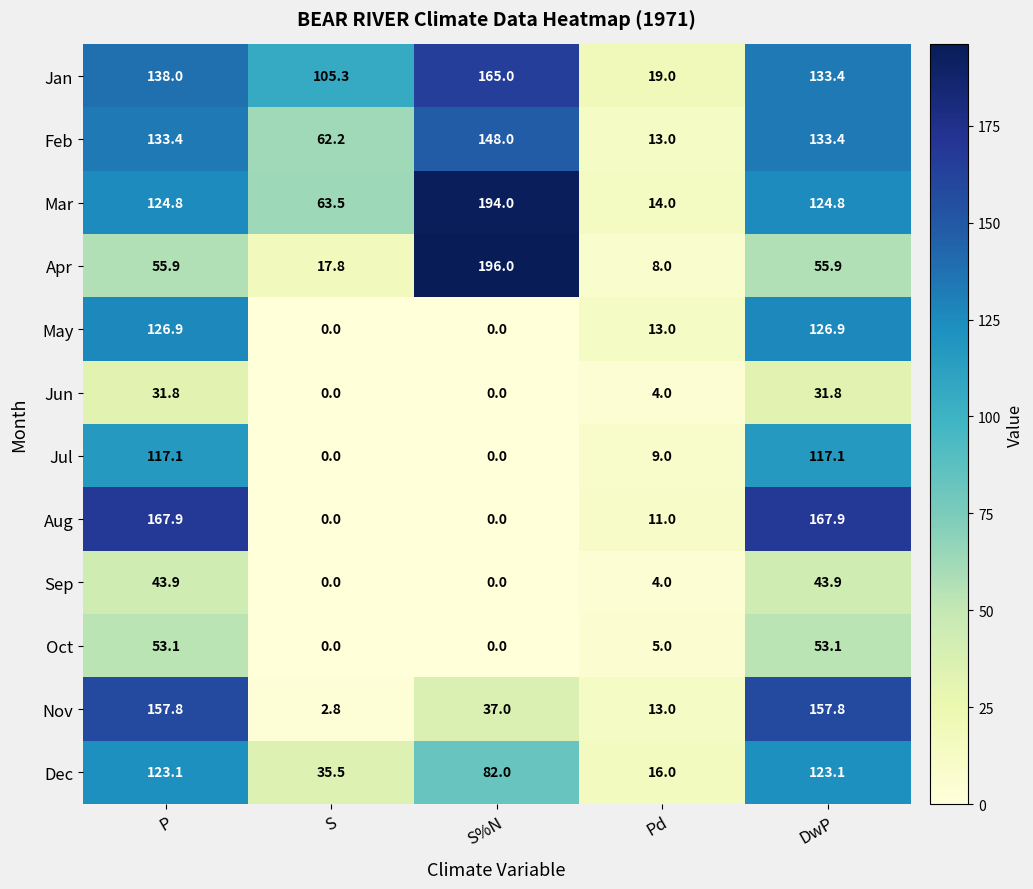

Which label corresponds to the largest value in the chart?

S%N